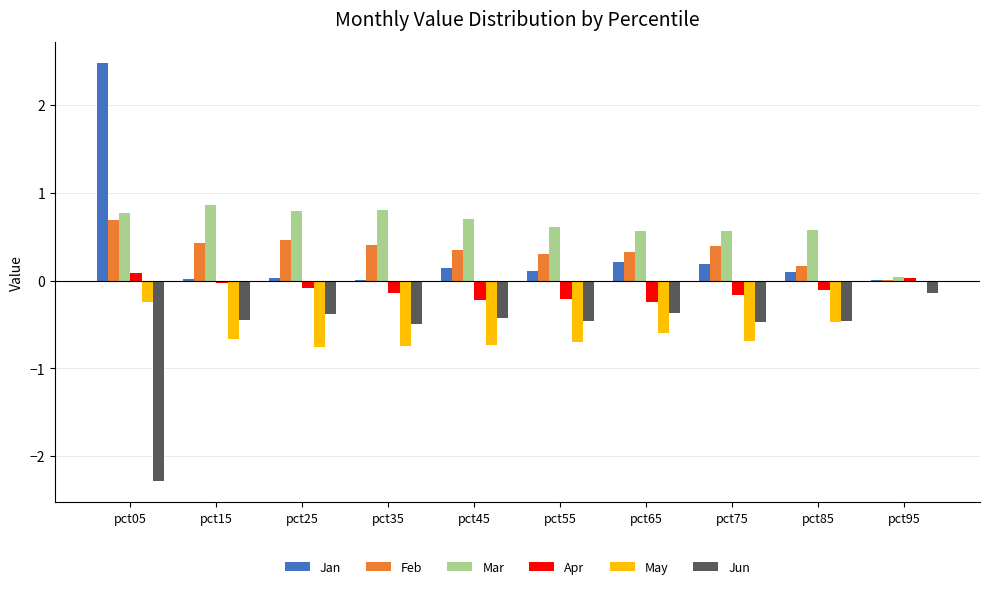

The Jun series shows -0.5 at pct55. True or false?

True